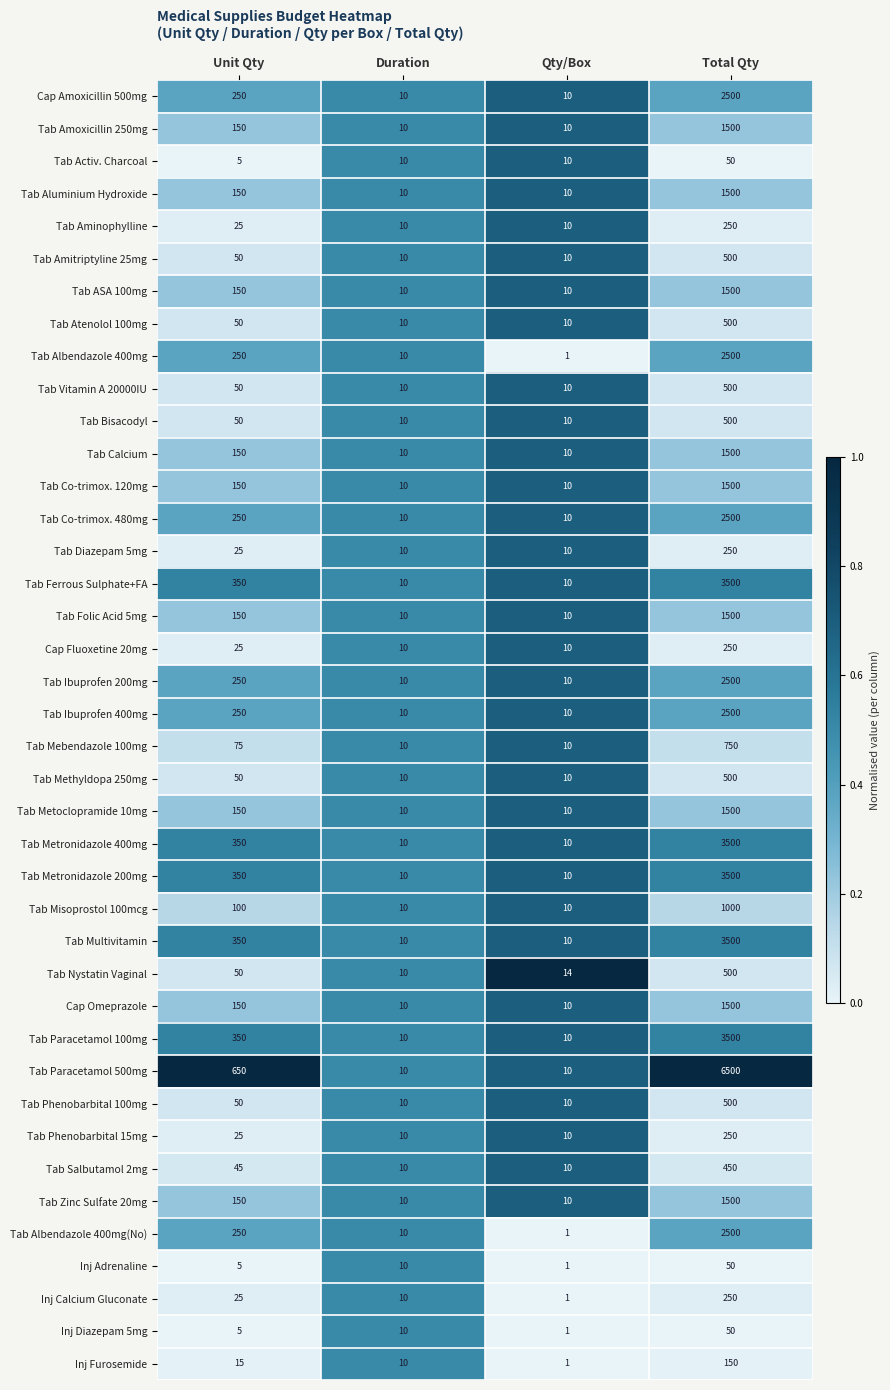

Which series has the largest total across all categories?

Tab Paracetamol 500mg